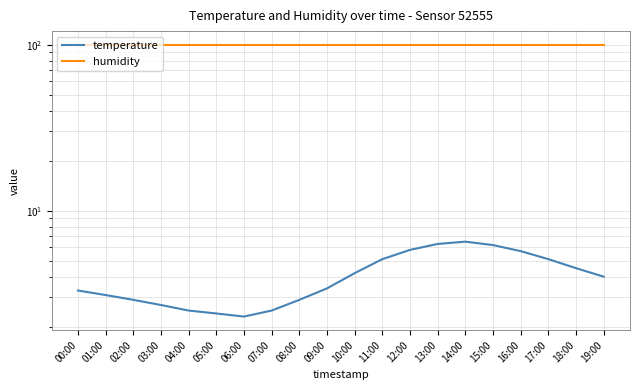

Reading right to left, list all the values displayed in this chart.

temperature: 4.0	4.5	5.1	5.7	6.2	6.5	6.3	5.8	5.1	4.2	3.4	2.9	2.5	2.3	2.4	2.5	2.7	2.9	3.1	3.3
humidity: 99.9	99.9	99.9	99.9	99.9	99.9	99.9	99.9	99.9	99.9	99.9	99.9	99.9	99.9	99.9	99.9	99.9	99.9	99.9	99.9